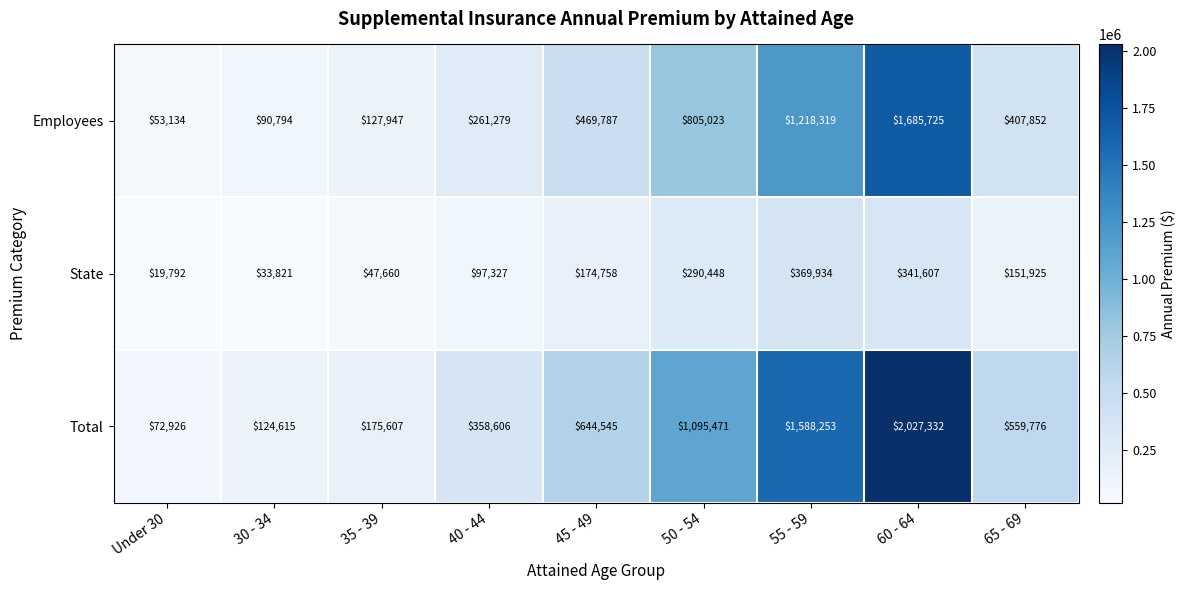

What is the minimum value for Total?

72926